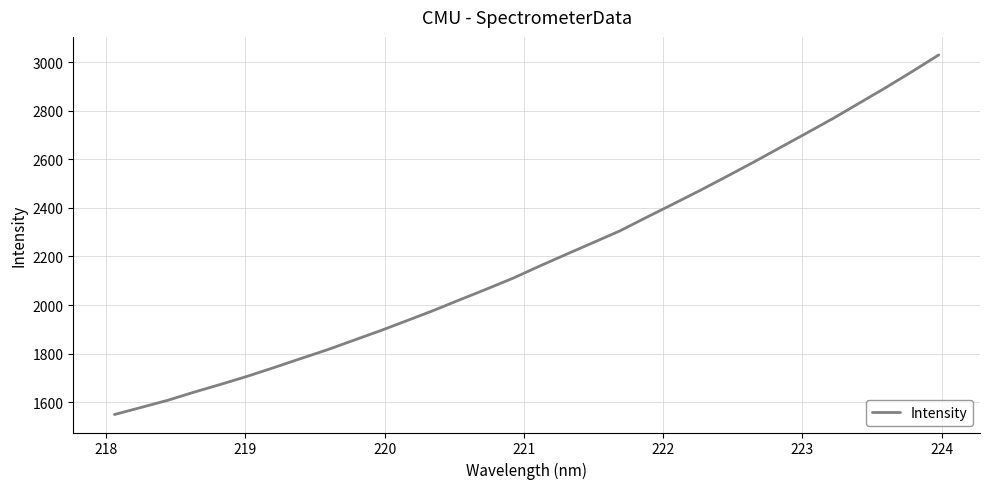

What is the greatest value displayed?

3030.3